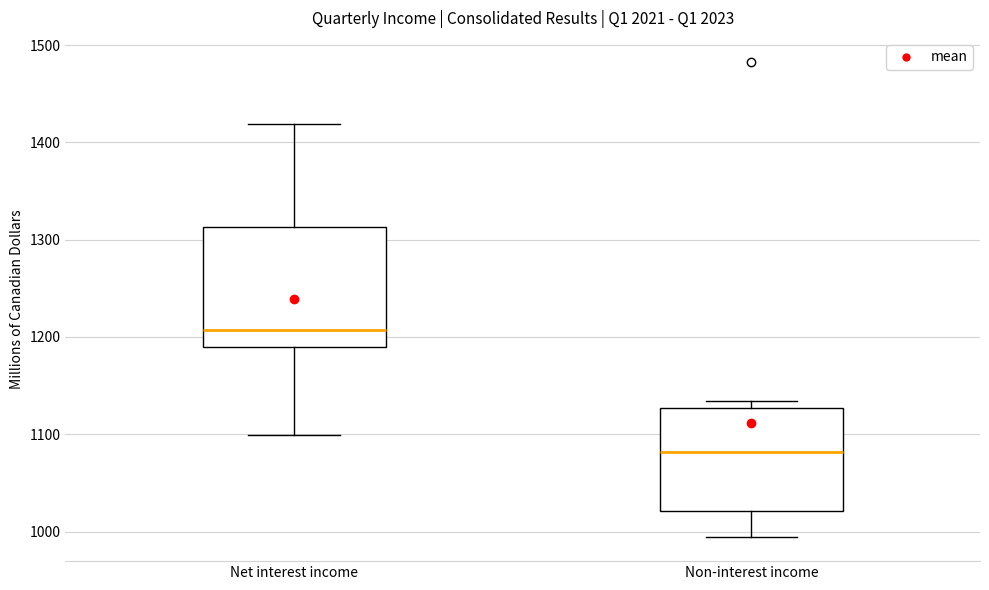

Reading left to right, read every box against the y-axis: the position of its median line, the range the box covers, and the ends of its whiskers. The values are not printed on the chart, so give them approximately, as read against the axis.

Net interest income: median 1210, box 1190 to 1310, whiskers 1100 to 1420
Non-interest income: median 1080, box 1020 to 1130, whiskers 990 to 1130 (just above the box's upper edge)